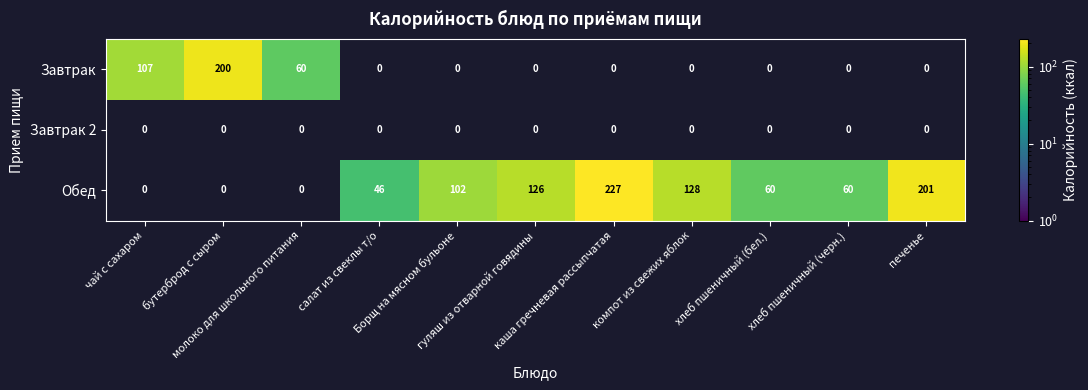

How many categories are shown in the chart?

11